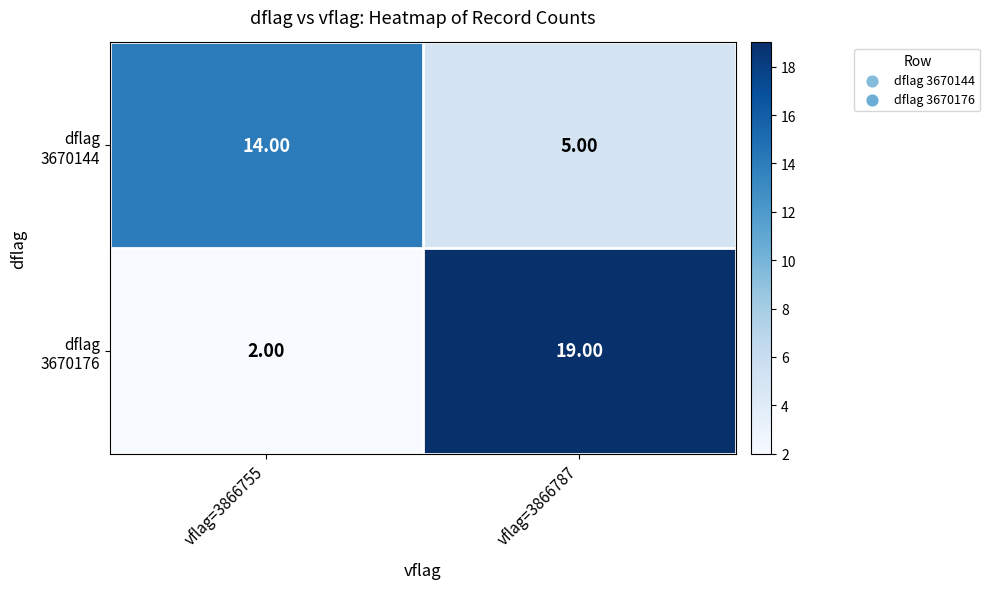

What is the spread (max minus min) of values at vflag=3866787?

14